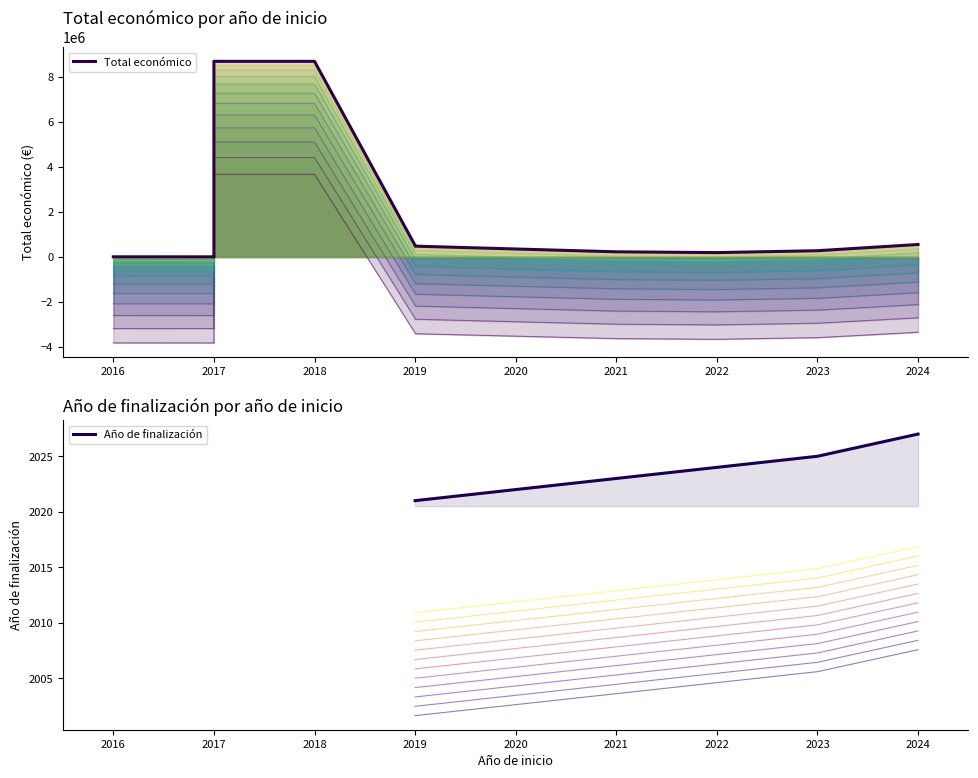

How many lines are shown in the chart?

2